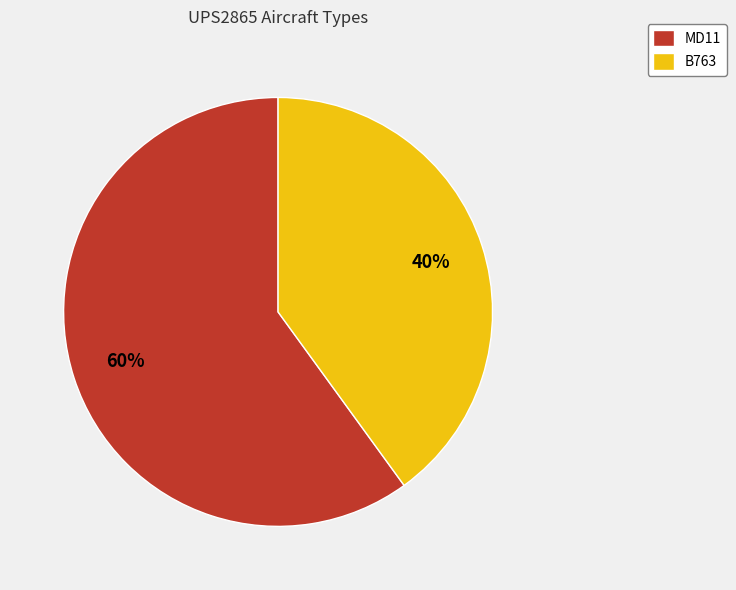

How many slices are in this pie chart?

2